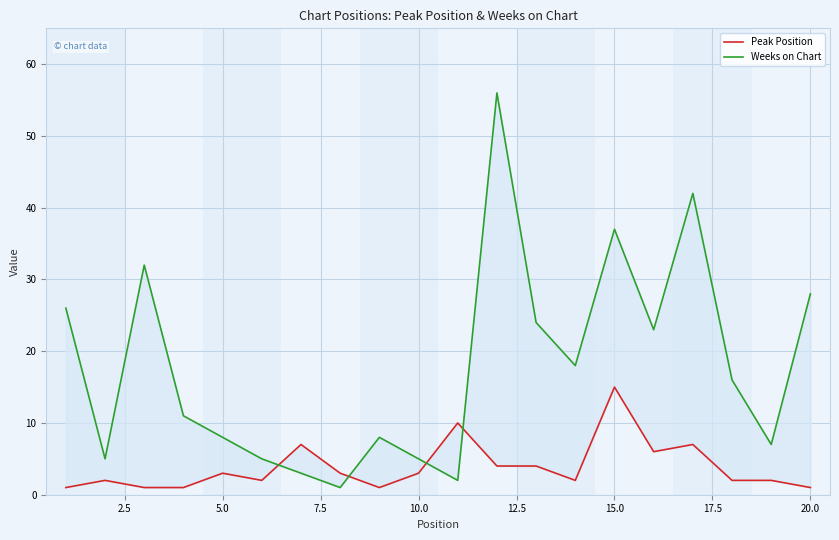

How many categories are shown in the chart?

20